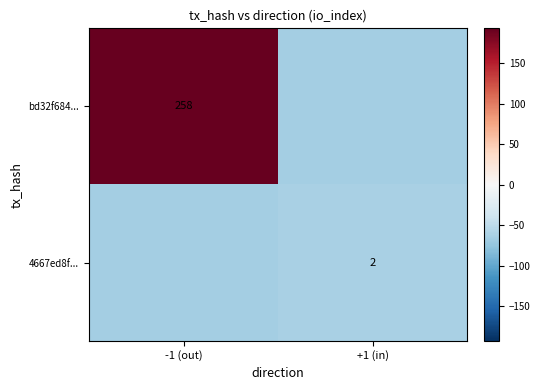

Which has a higher value, -1 (out) or +1 (in)?

-1 (out)